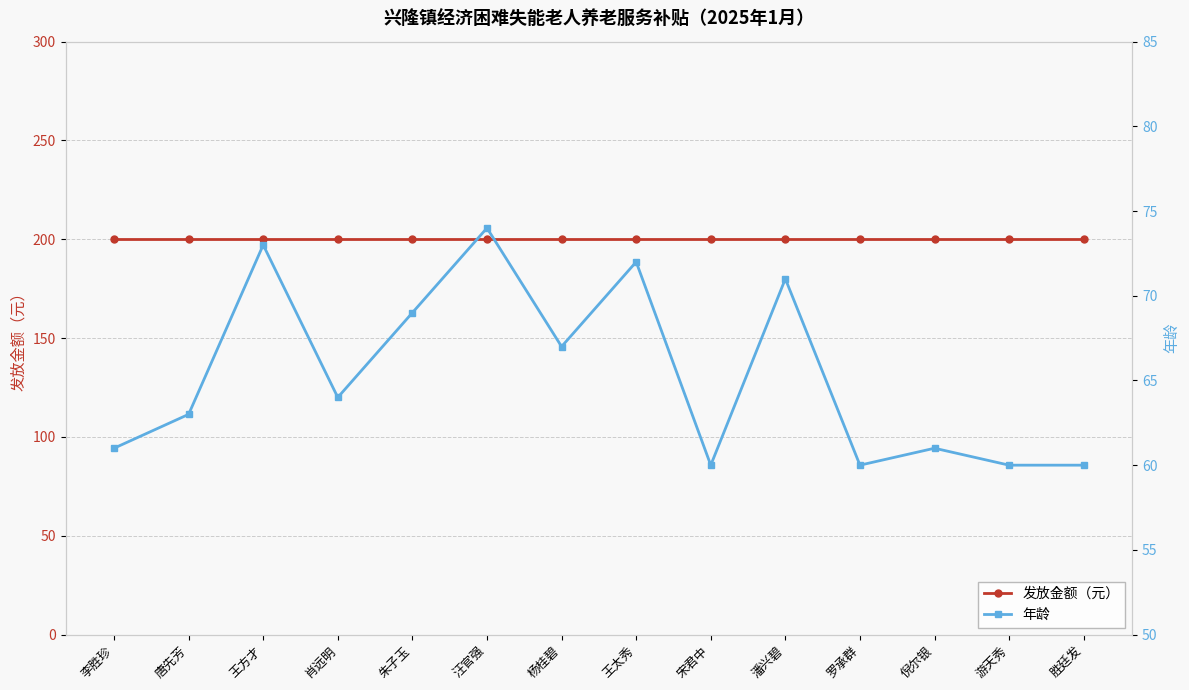

True or false: 发放金额（元） has a value of 200 at 潘兴碧.

True